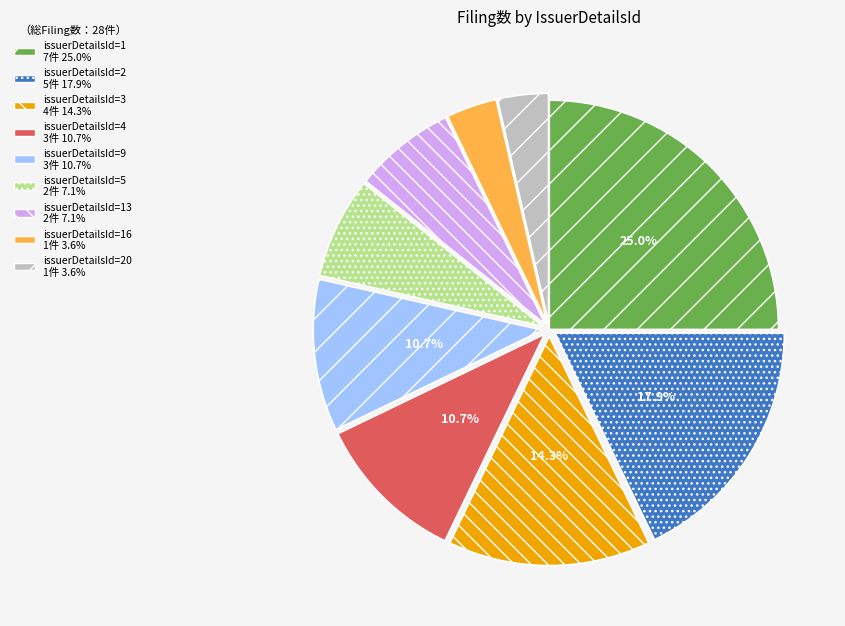

Is there any slice that represents more than half of the pie?

No